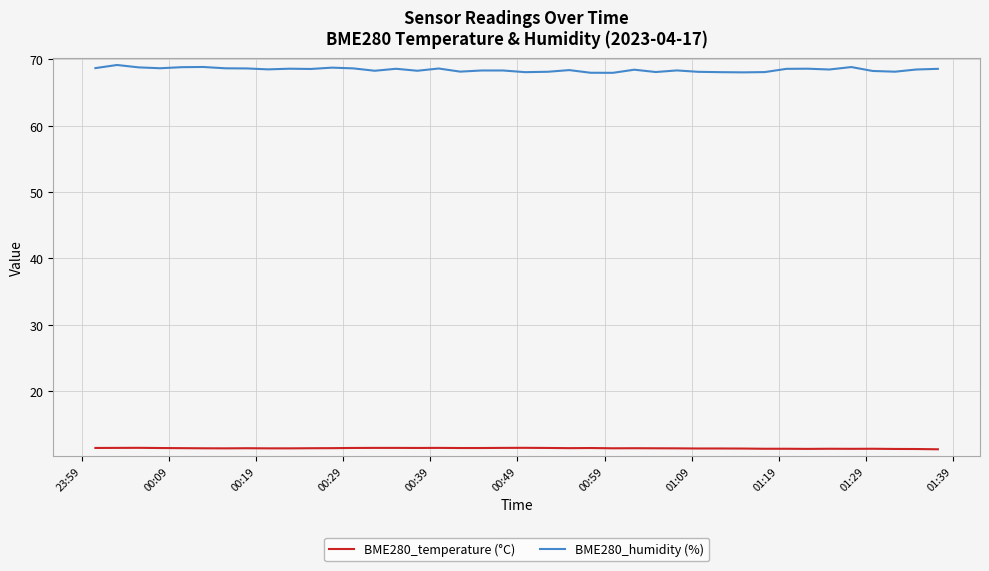

What is the difference between the maximum and minimum values in the BME280_humidity (%) series?

1.2